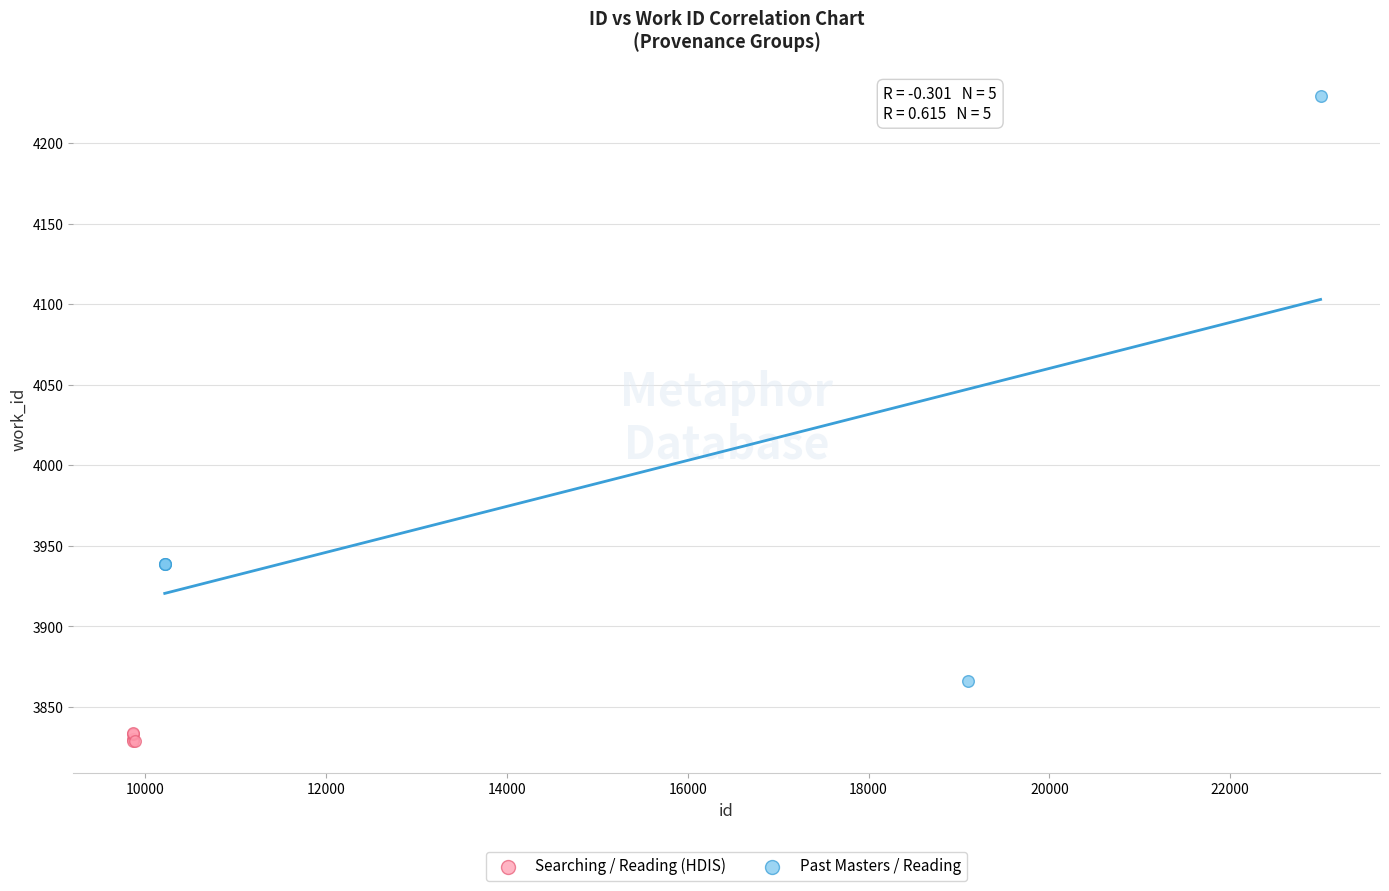

Which series reaches the maximum Y coordinate?

Past Masters / Reading